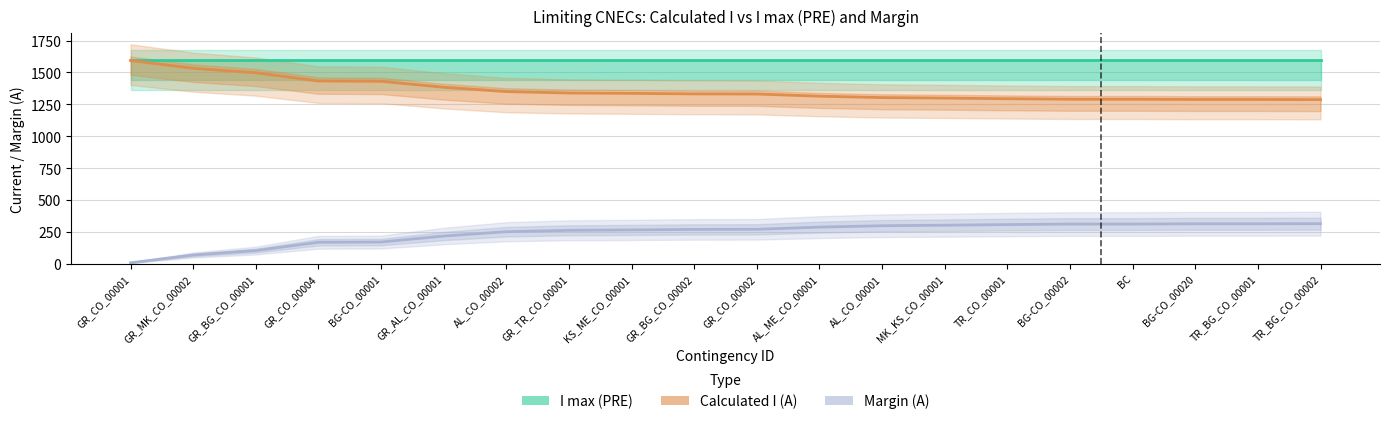

True or false: Calculated I (A) and Margin (A) intersect in this chart.

False